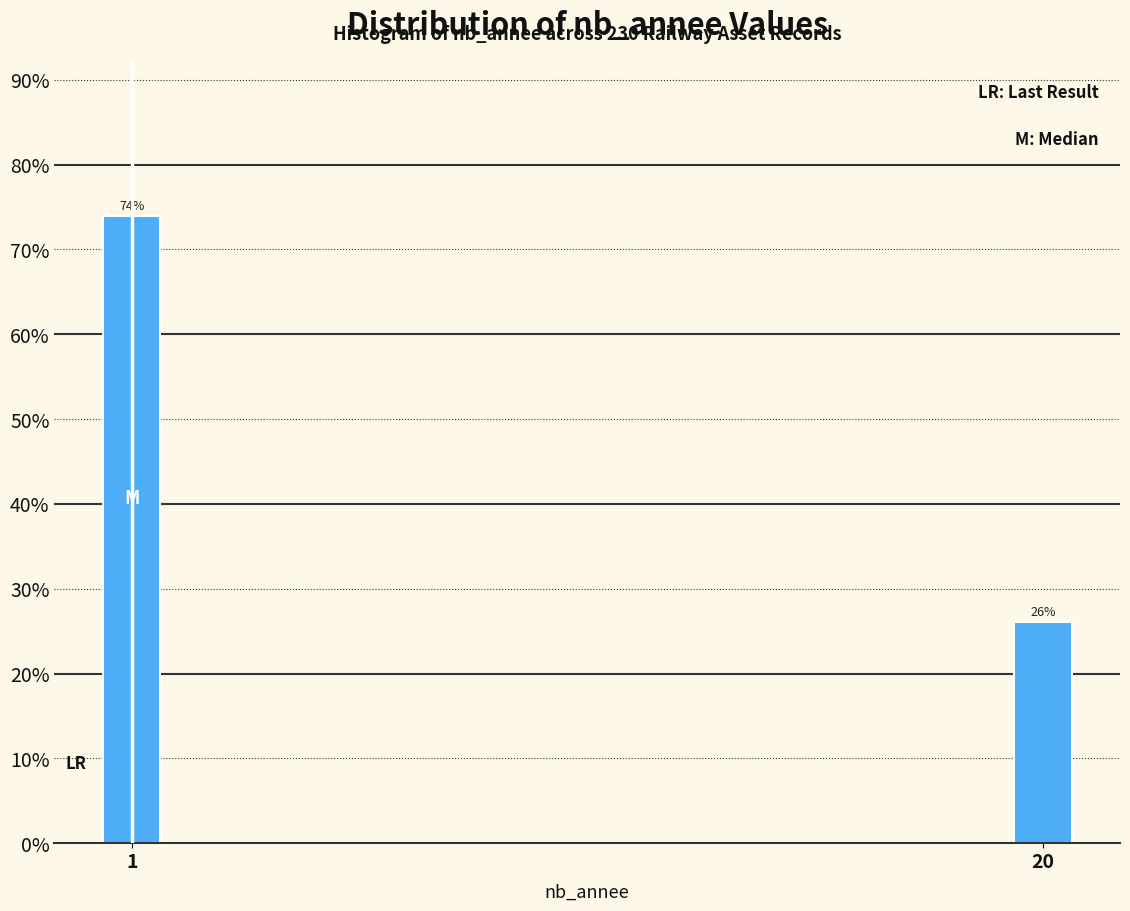

Approximately how many times larger is the value at 1 compared to 20?

2.8